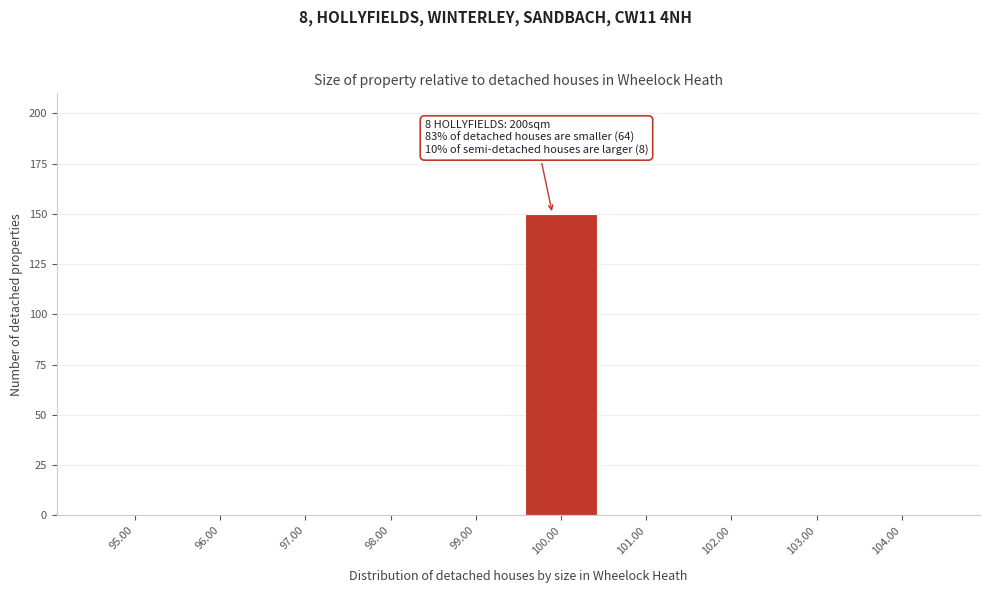

Over which range of the x-axis is the bar tallest?

99.5 to 100.5